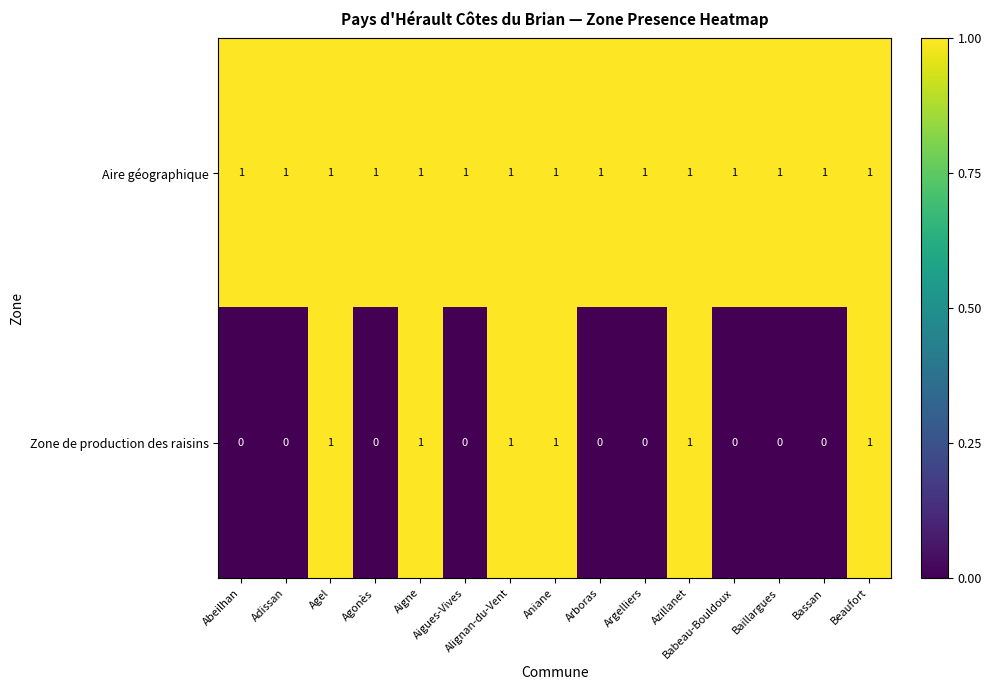

At how many categories does at least one series exceed 0?

15